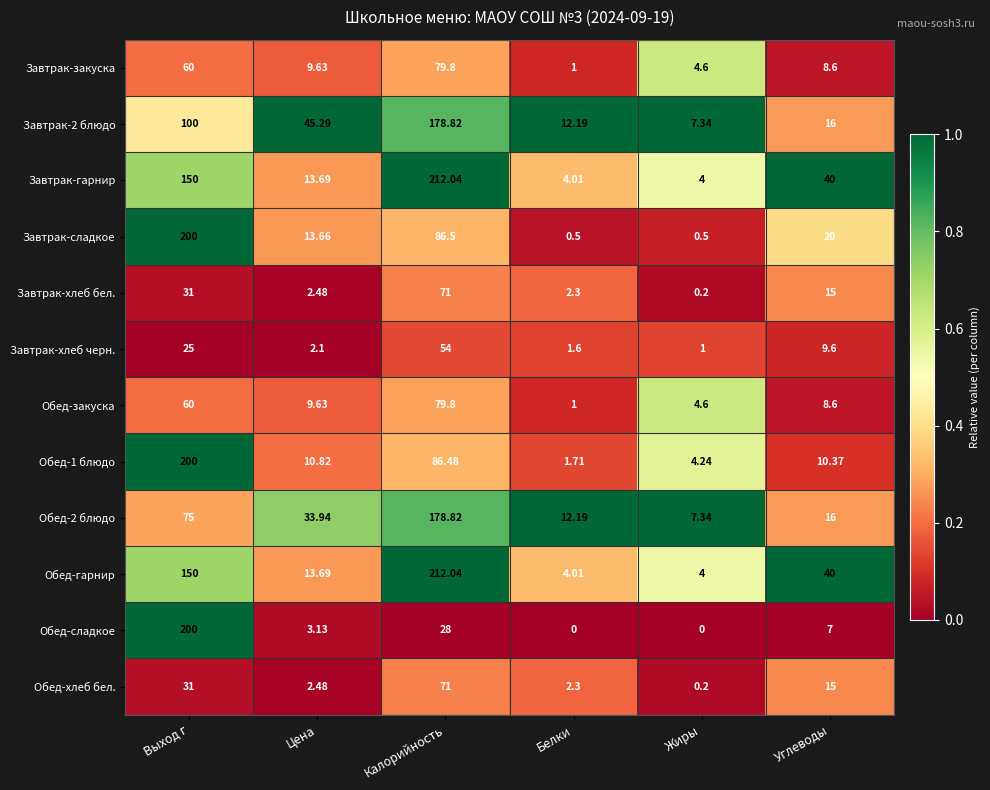

Which category has the highest value in the Обед-сладкое series?

Выход г